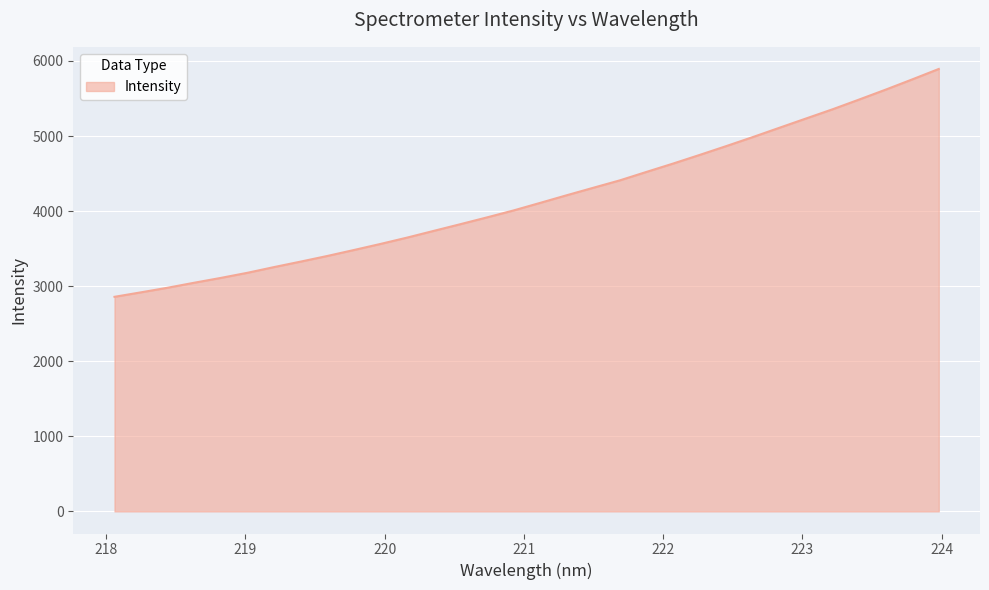

Reading left to right, transcribe all the data shown in this chart.

2858.1	2918.2	2979.4	3046.0	3110.3	3178.5	3254.6	3327.5	3402.5	3481.9	3562.9	3647.3	3736.8	3825.8	3916.2	4008.8	4109.5	4211.3	4311.0	4409.8	4522.2	4633.2	4748.4	4865.9	4986.1	5110.0	5233.2	5356.1	5485.8	5617.8	5754.2	5893.3